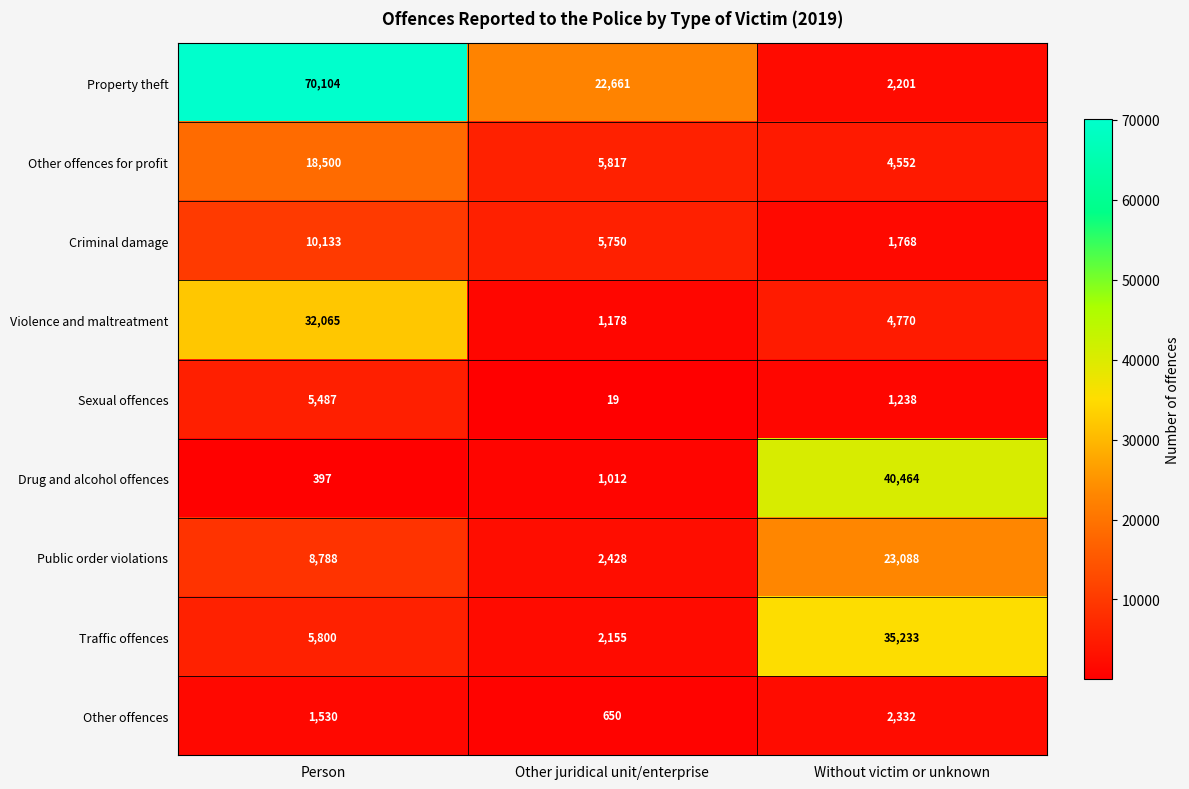

What is the difference between the highest and lowest values at Person?

69707